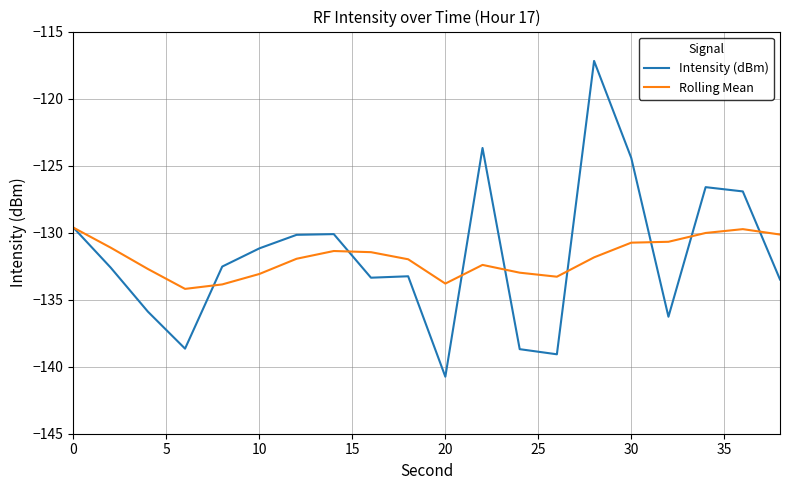

True or false: Intensity (dBm) and Rolling Mean intersect in this chart.

True